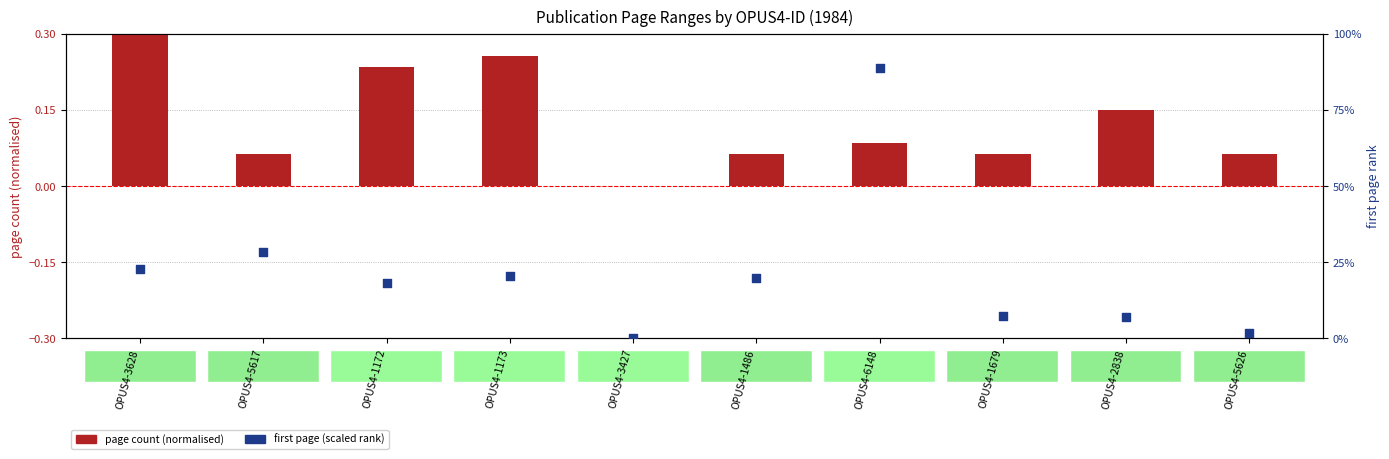

At how many categories does at least one series exceed 15?

6